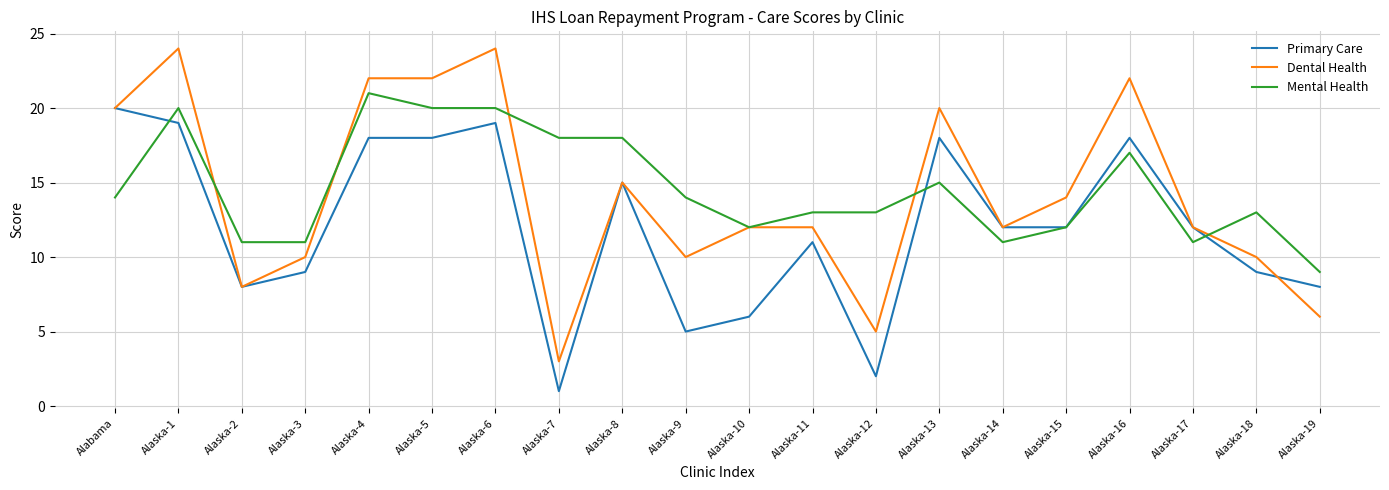

What is the lowest value of the Dental Health series?

3